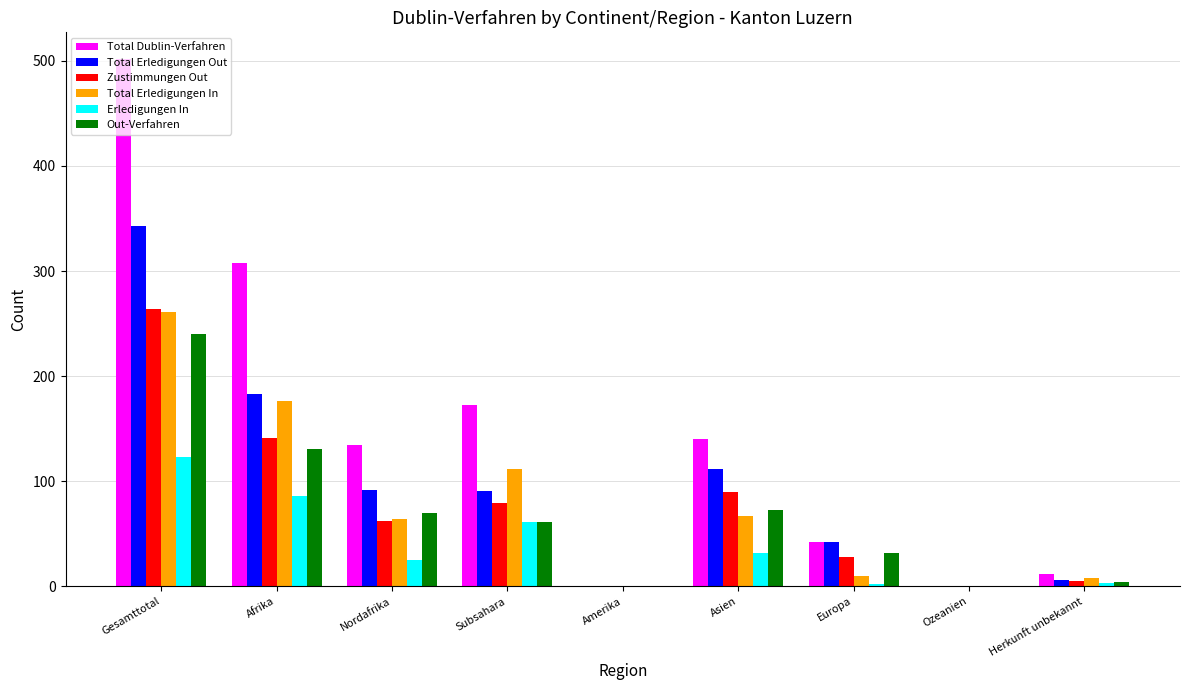

Which series has the largest total across all categories?

Total Dublin-Verfahren